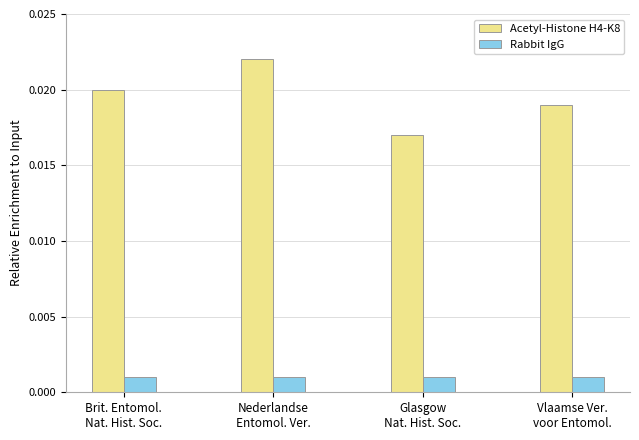

Which series has the largest total across all categories?

Acetyl-Histone H4-K8